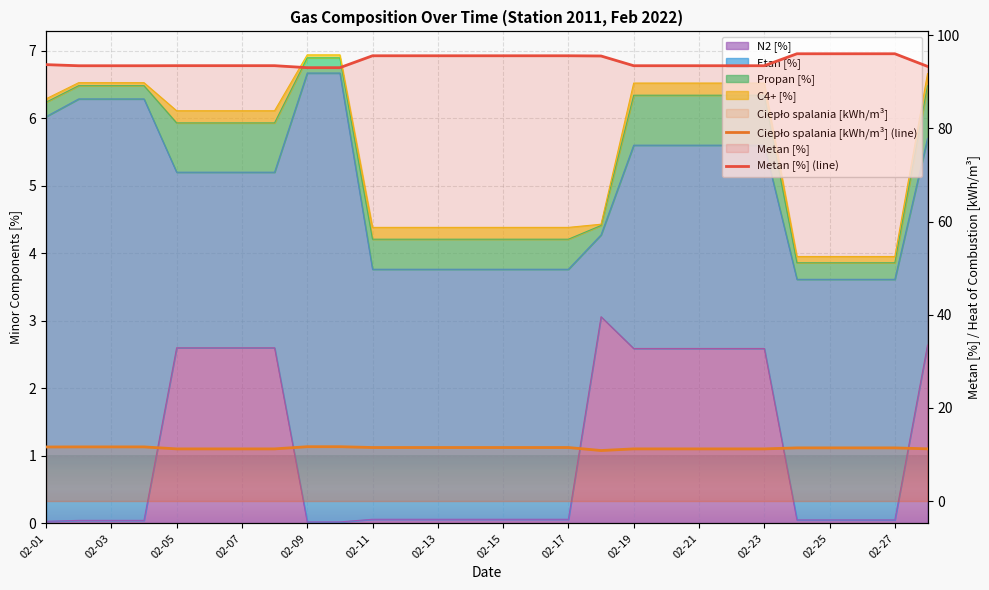

Is the value of Ciepło spalania [kWh/m³] (line) at 02-05 greater than the value of Metan [%] (line) at 02-21?

No